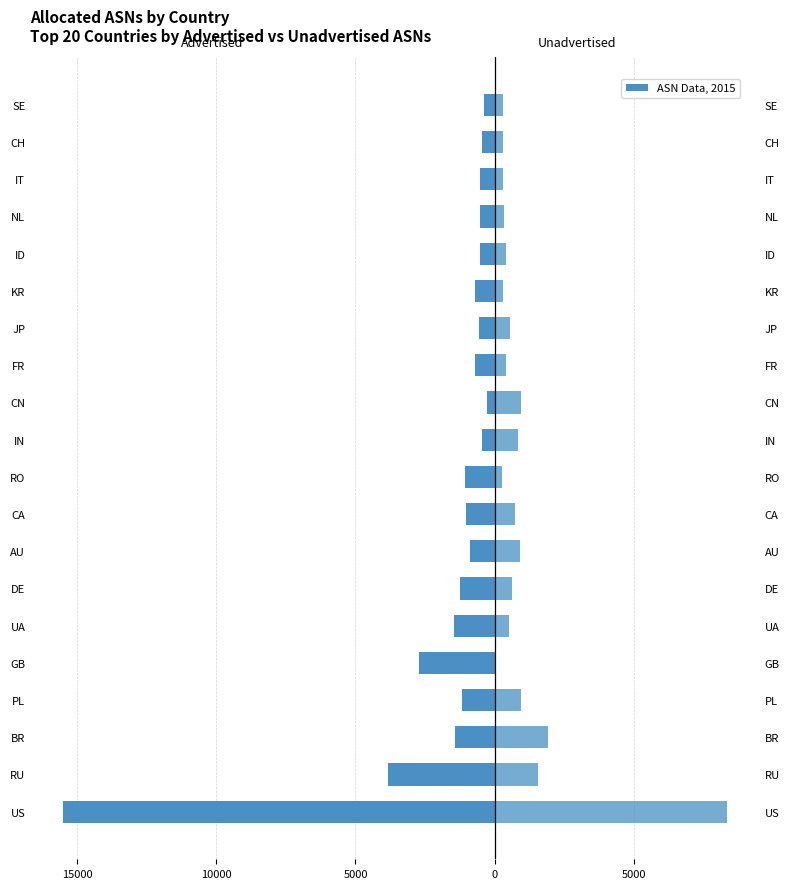

Is it true that Unadvertised ASNs equals 127 at CH?

False